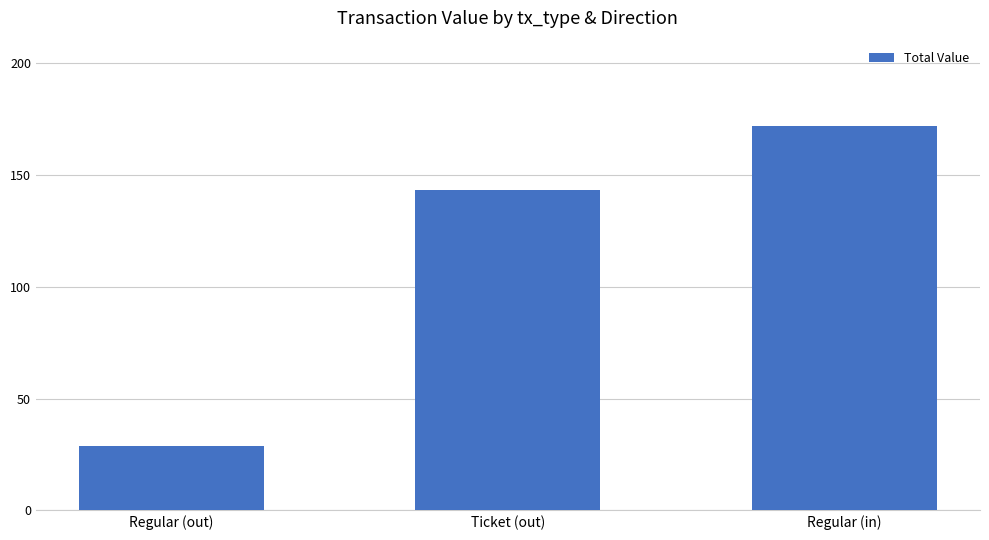

At which label is the value closest to 100?

Ticket (out)